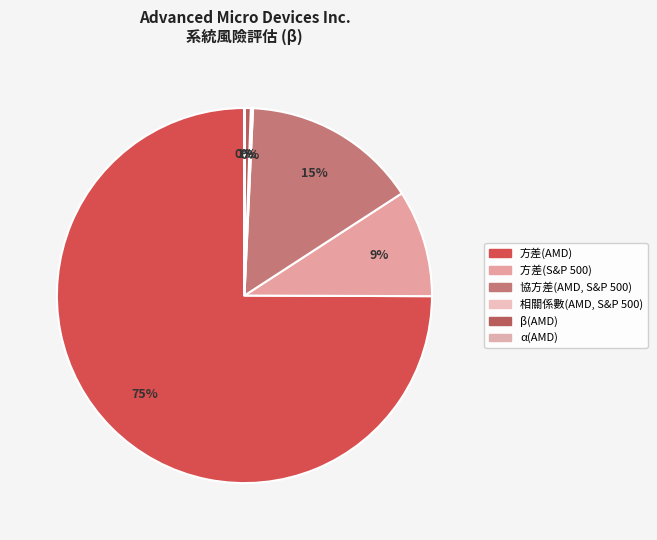

How many slices are in this pie chart?

6